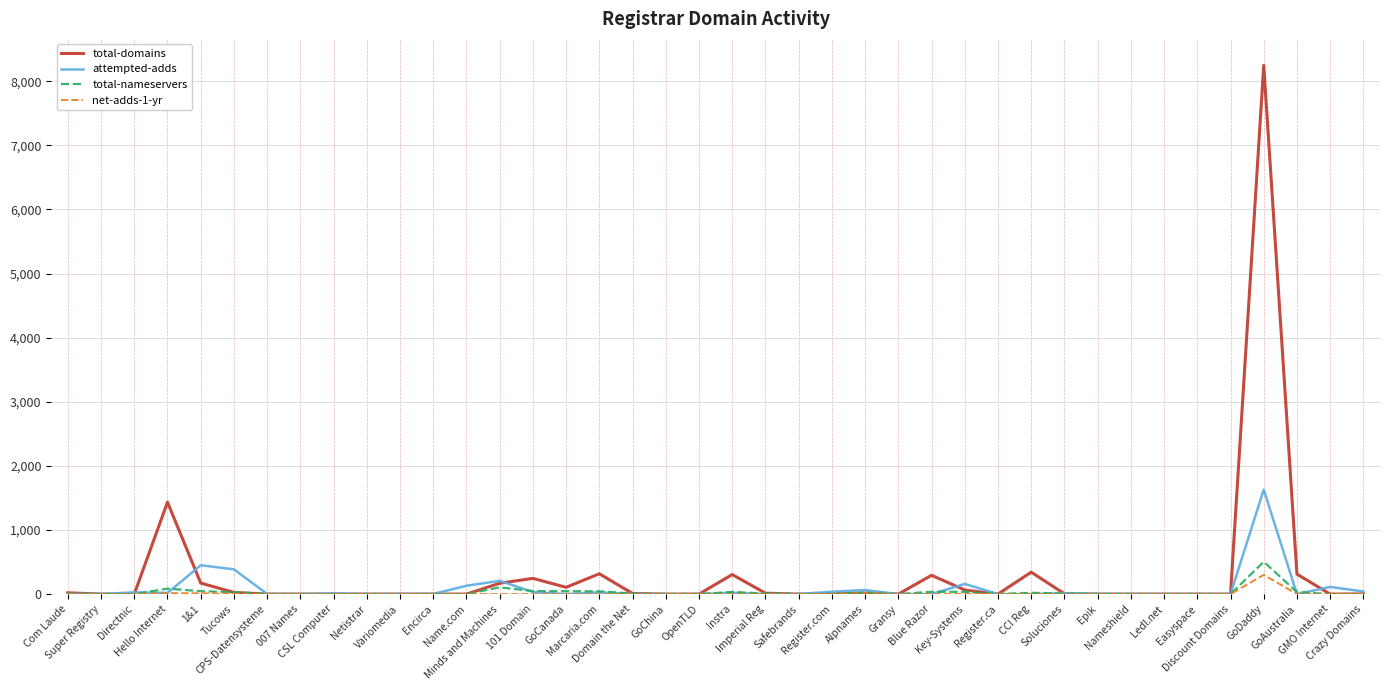

What is the highest value of the total-domains series?

8249